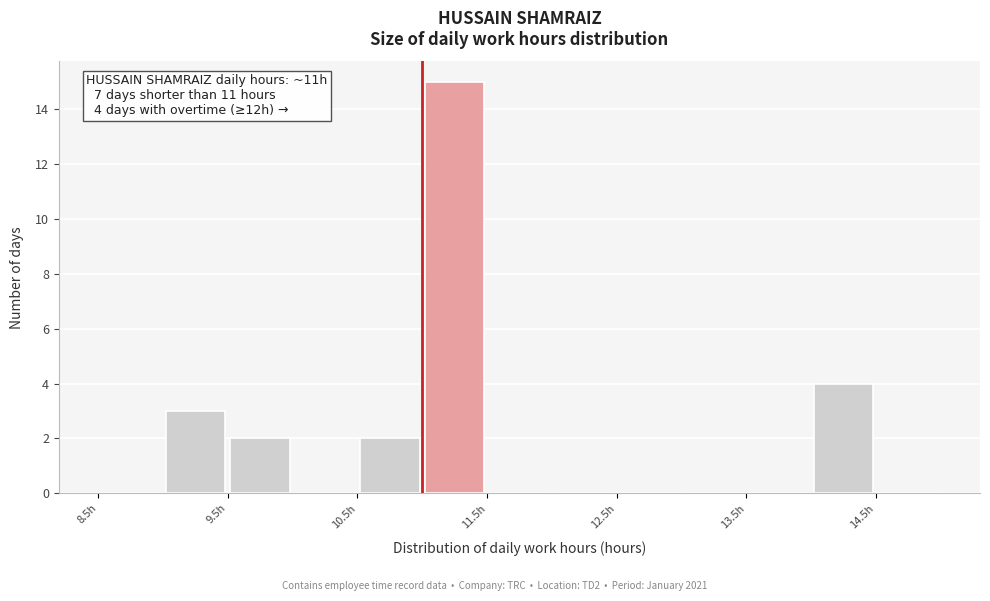

Over which range of the x-axis is the bar tallest?

11.0 to 11.5